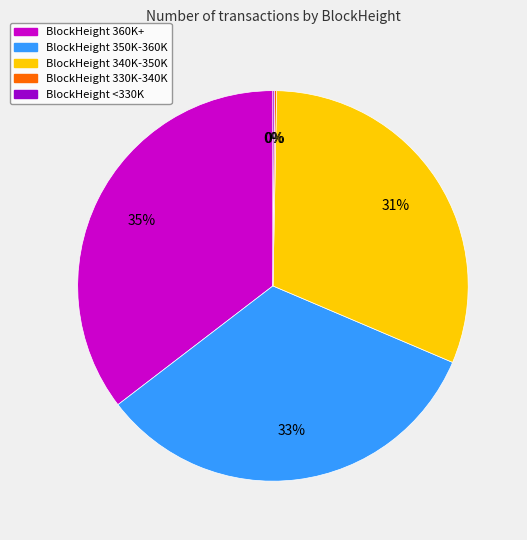

Is there a majority slice in this chart?

No